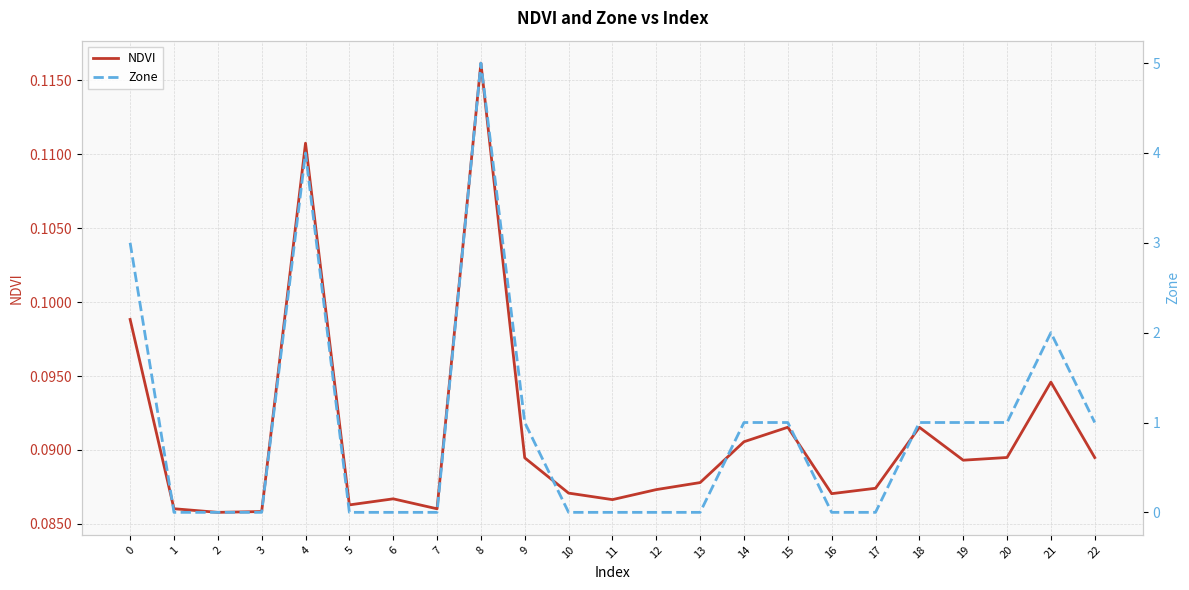

What is the value of the Zone point at the 20th from the left?

1.0